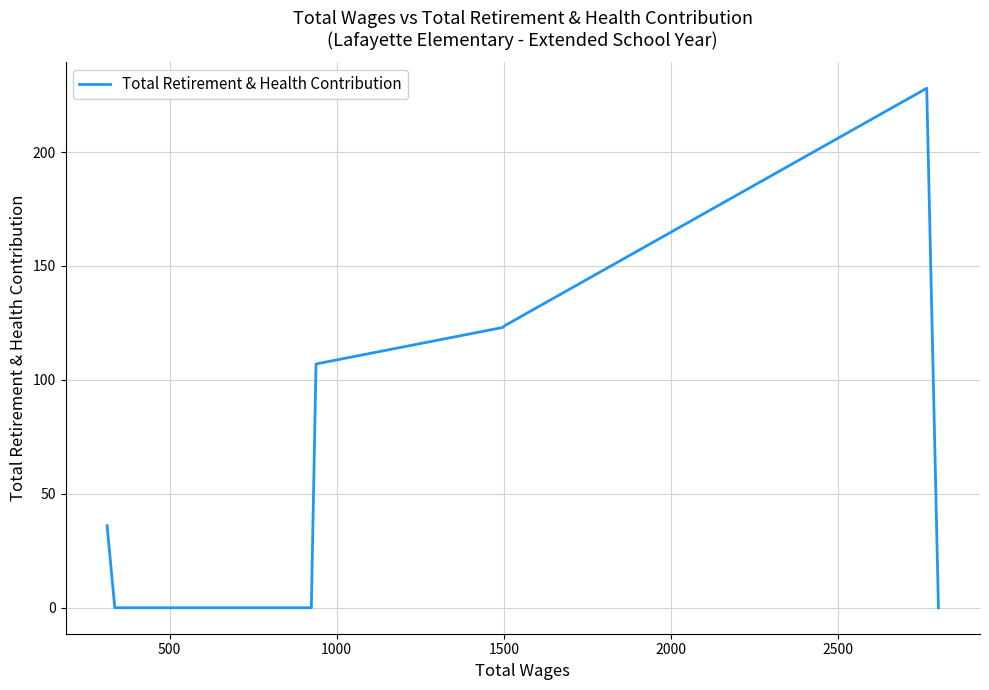

What is the difference between the maximum and minimum values?

228